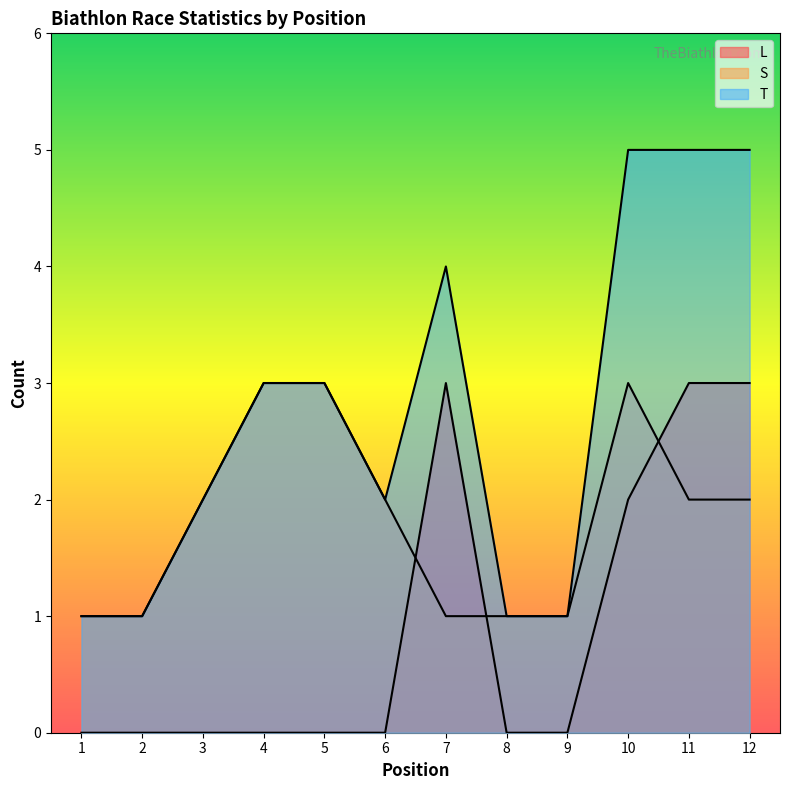

The T series shows 2 at 11. True or false?

False